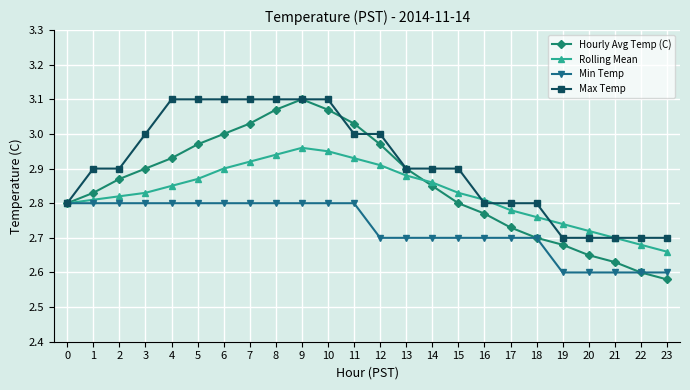

Where is the first local maximum for Hourly Avg Temp (C)?

9